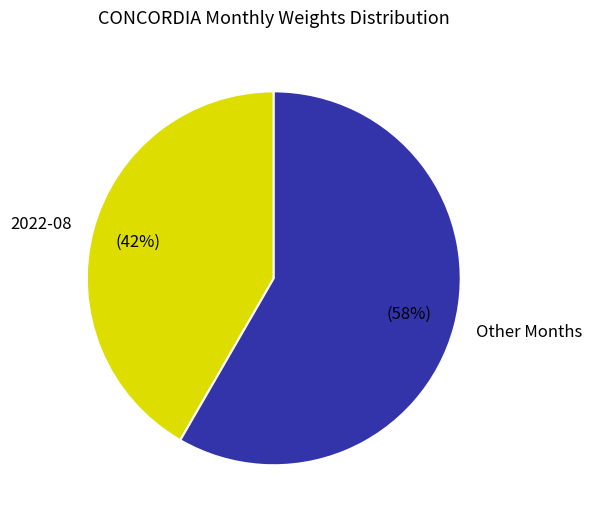

What is the largest slice in the pie chart?

Other Months